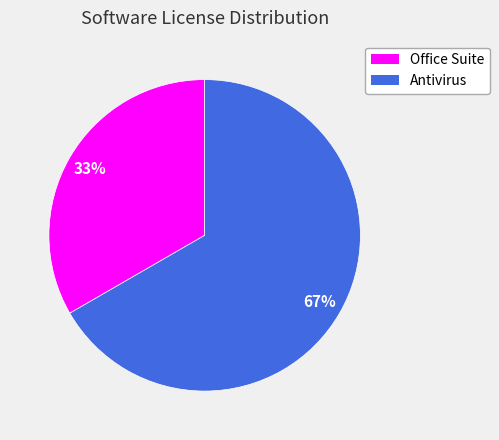

The Antivirus slice represents 67% of the pie. True or false?

True